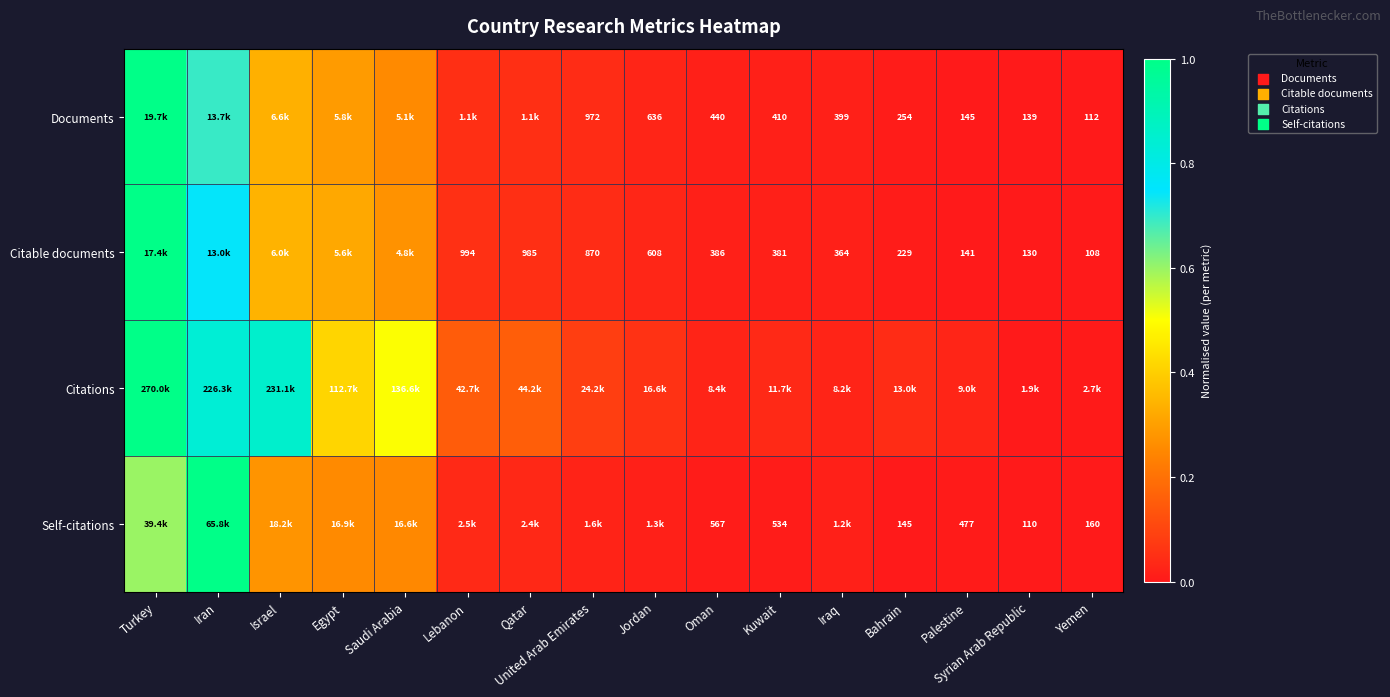

Which category has the highest value across all series?

Turkey